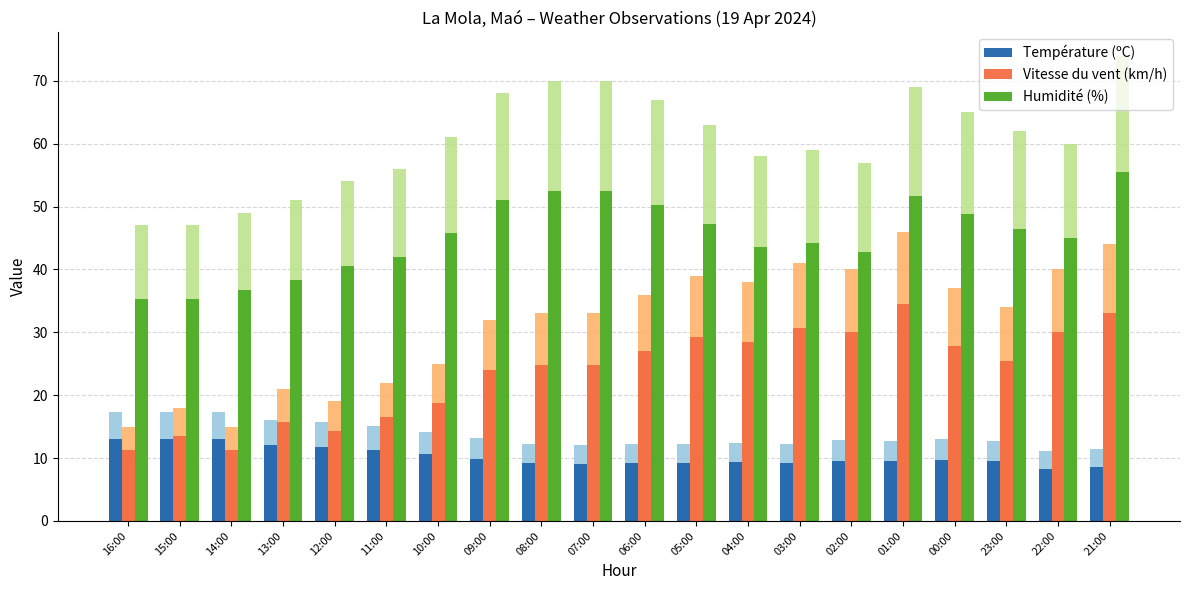

Reading left to right, transcribe all the data shown in this chart.

Température (ºC): 16:00=13.0	15:00=13.0	14:00=13.0	13:00=12.0	12:00=11.8	11:00=11.3	10:00=10.6	09:00=9.9	08:00=9.2	07:00=9.1	06:00=9.1	05:00=9.2	04:00=9.3	03:00=9.2	02:00=9.6	01:00=9.5	00:00=9.8	23:00=9.5	22:00=8.3	21:00=8.6
Vitesse du vent (km/h): 16:00=11.2	15:00=13.5	14:00=11.2	13:00=15.8	12:00=14.2	11:00=16.5	10:00=18.8	09:00=24.0	08:00=24.8	07:00=24.8	06:00=27.0	05:00=29.2	04:00=28.5	03:00=30.8	02:00=30.0	01:00=34.5	00:00=27.8	23:00=25.5	22:00=30.0	21:00=33.0
Humidité (%): 16:00=35.2	15:00=35.2	14:00=36.8	13:00=38.2	12:00=40.5	11:00=42.0	10:00=45.8	09:00=51.0	08:00=52.5	07:00=52.5	06:00=50.2	05:00=47.2	04:00=43.5	03:00=44.2	02:00=42.8	01:00=51.8	00:00=48.8	23:00=46.5	22:00=45.0	21:00=55.5